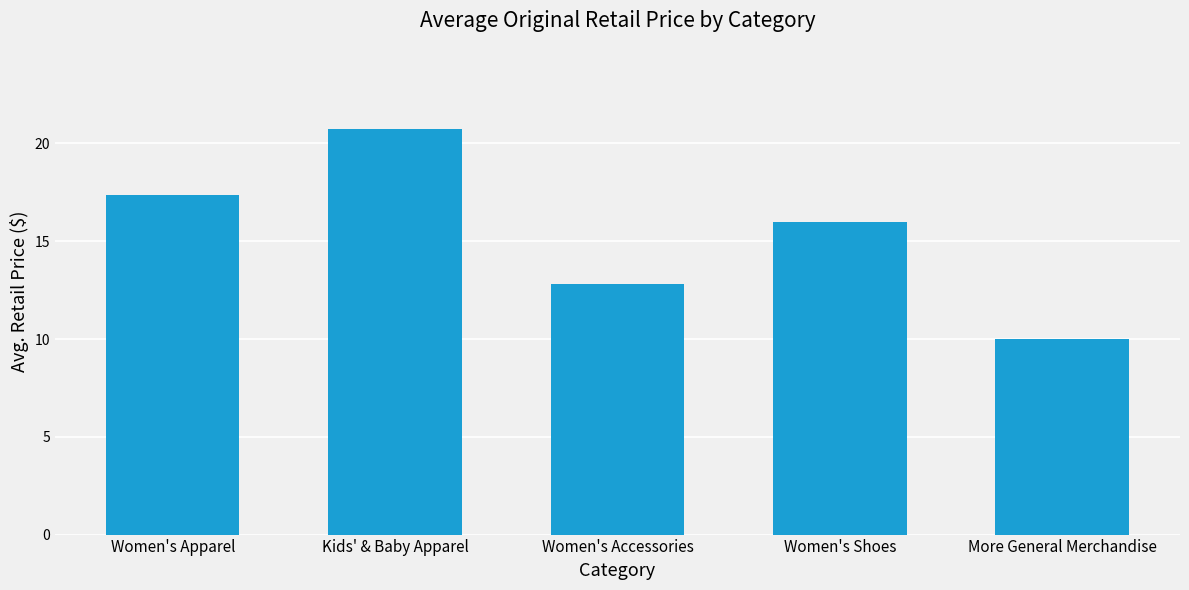

What is the average value?

15.4